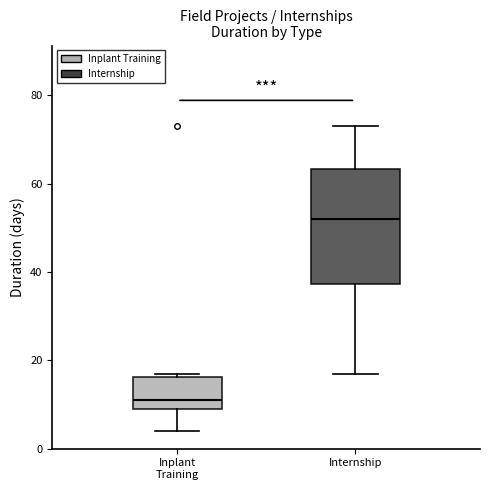

Reading left to right, transcribe this box plot: for each box, give where its median line is, the range the box spans, and where its two whiskers end, as read against the y-axis. The values are not printed on the chart, so give them approximately, as read against the axis.

Inplant Training: median 12, box 10 to 16, whiskers 4 to 18
Internship: median 52, box 38 to 64, whiskers 18 to 74